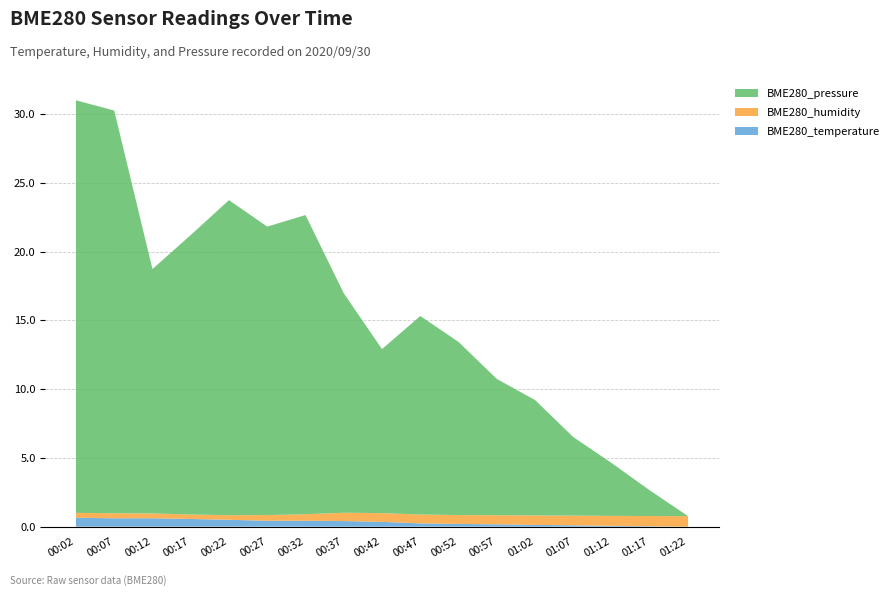

What is the maximum value for BME280_temperature?

0.7